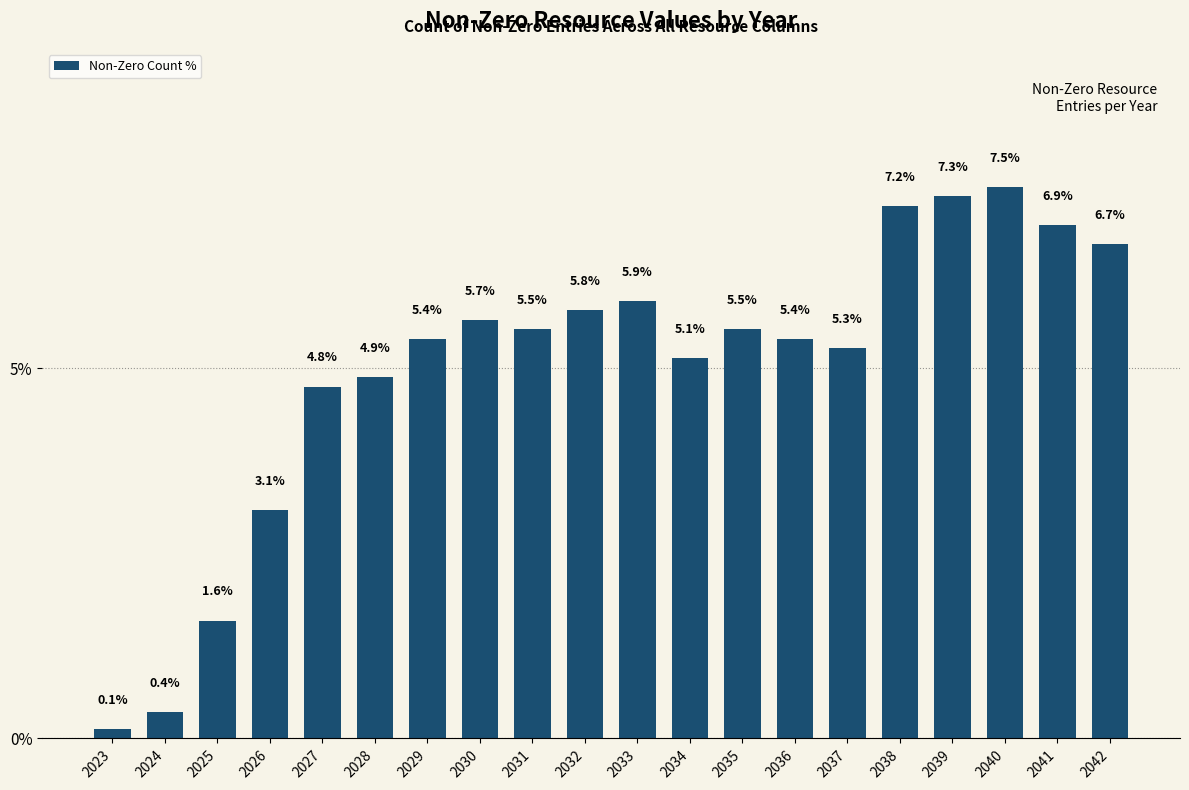

Reading left to right, extract all data points from this chart.

0.1	0.4	1.6	3.1	4.8	4.9	5.4	5.7	5.5	5.8	5.9	5.1	5.5	5.4	5.3	7.2	7.3	7.5	6.9	6.7